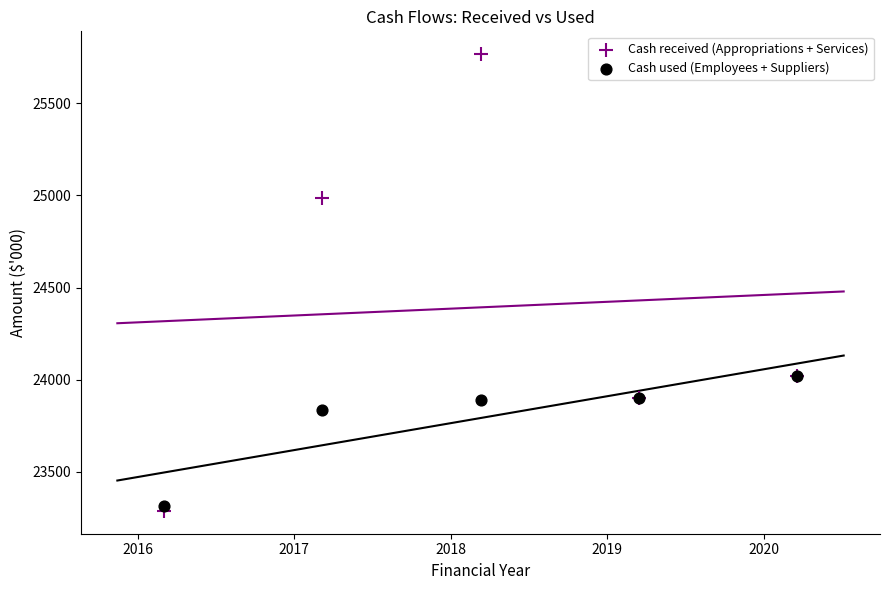

Which series reaches the minimum Y coordinate?

Cash received (Appropriations + Services)